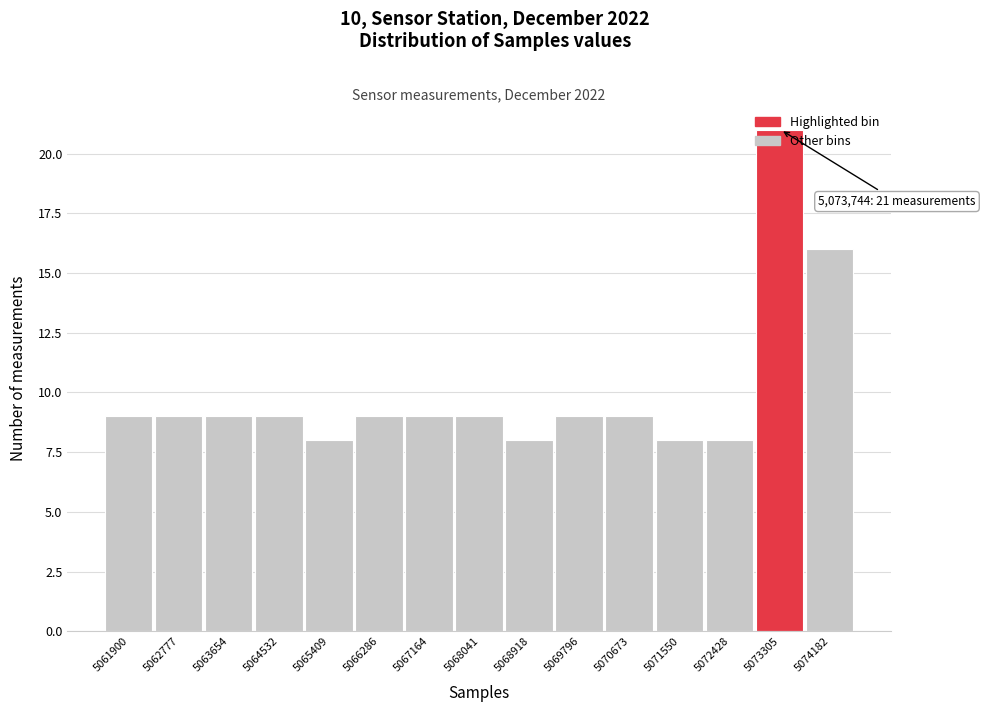

What is the maximum value shown in the chart?

21